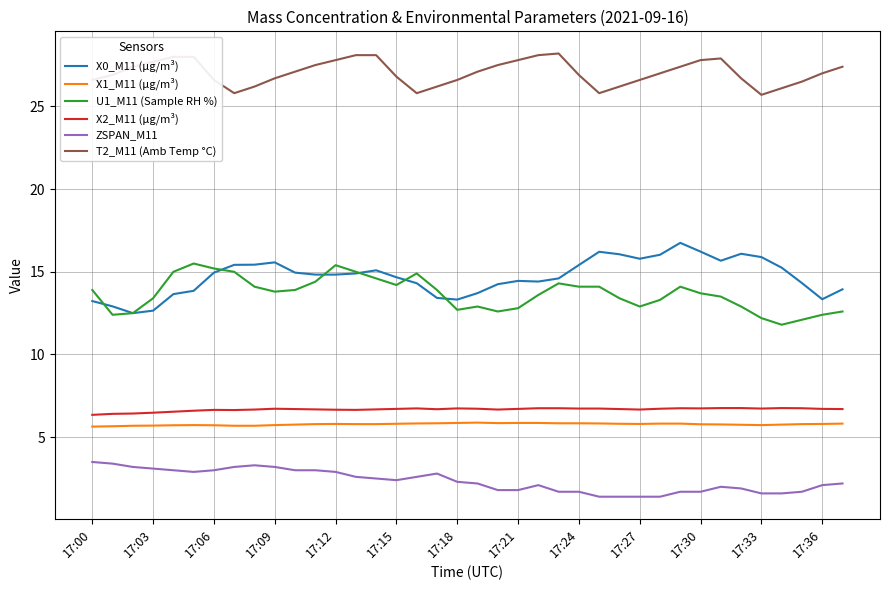

Does the chart have visible grid lines?

Yes